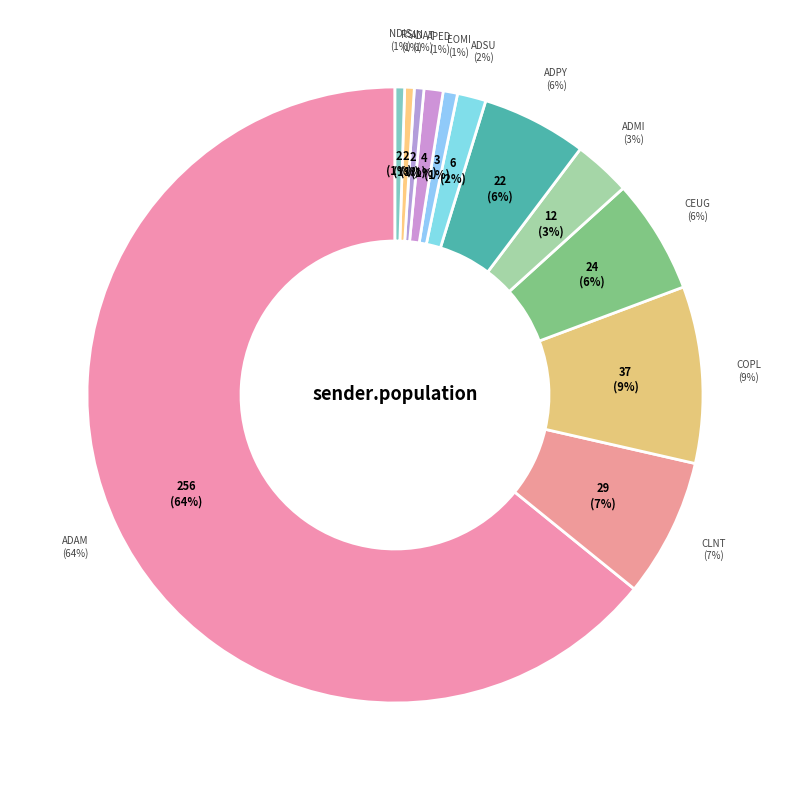

Is it true that RSIN is 11% of the pie?

False